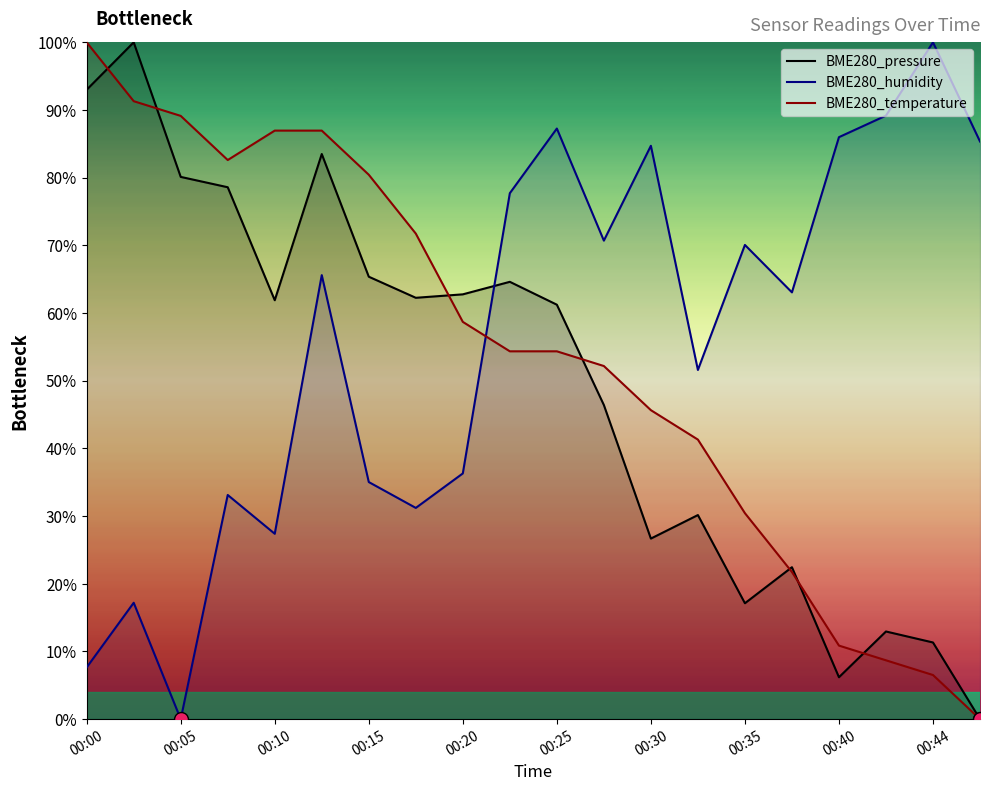

Where is BME280_humidity nearest to the value 50?

13